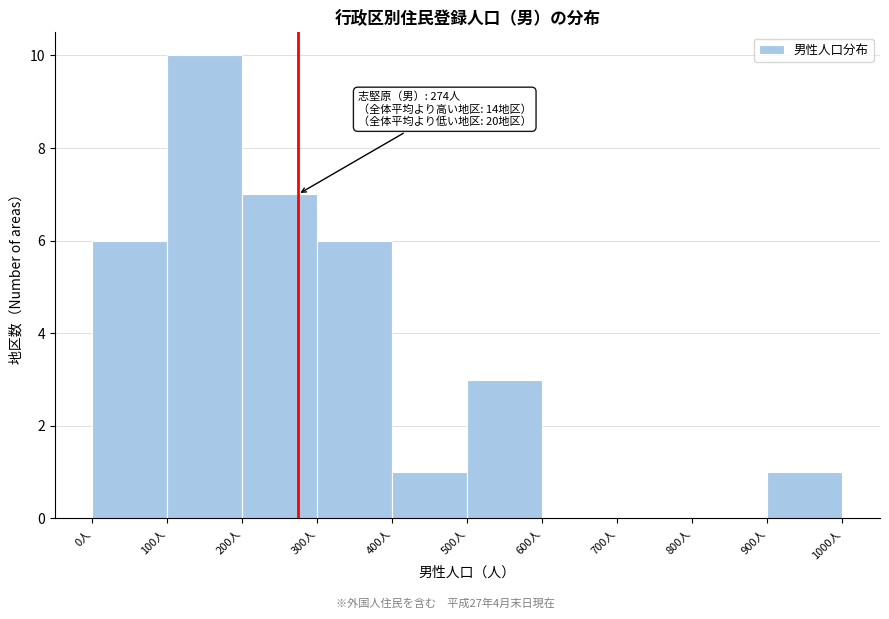

Over which range of the x-axis is the bar tallest?

100 to 200